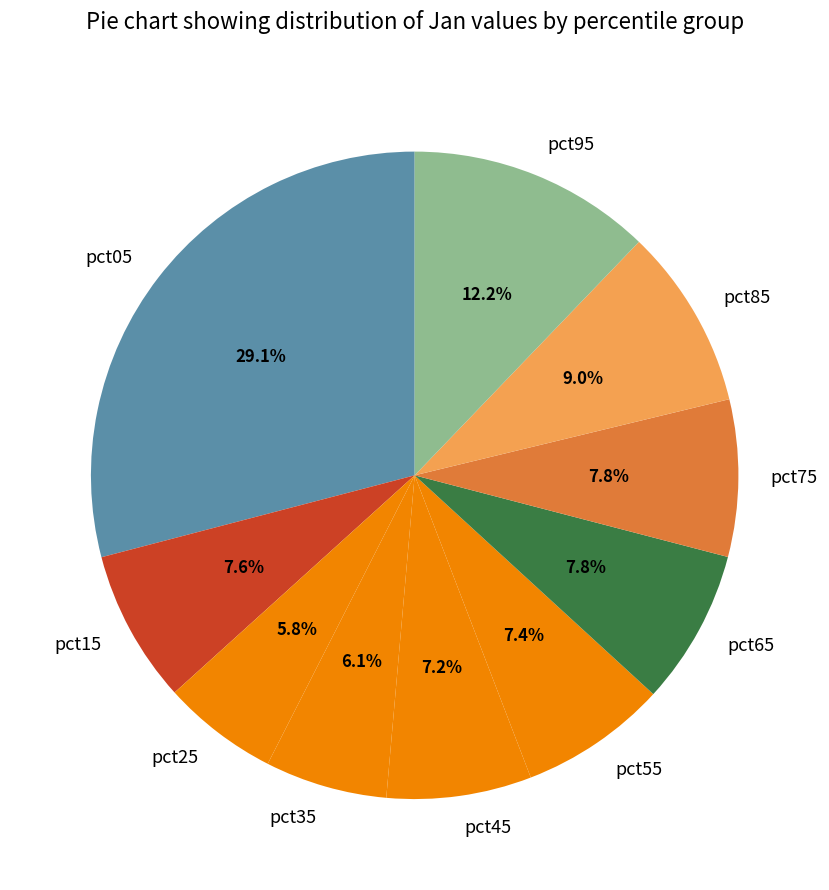

How many segments does this pie chart have?

10